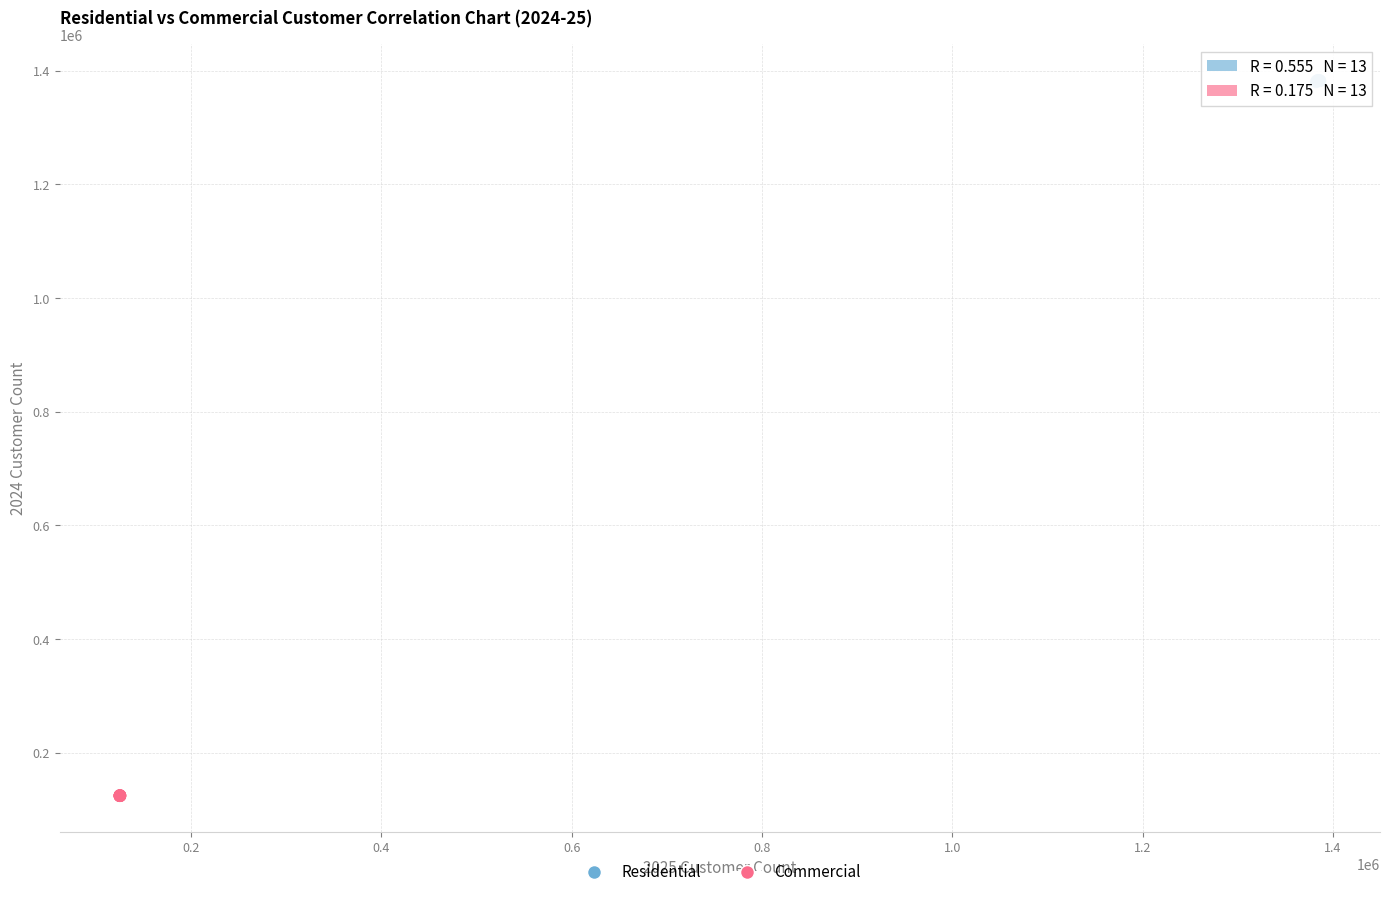

Which series reaches the minimum Y coordinate?

Commercial